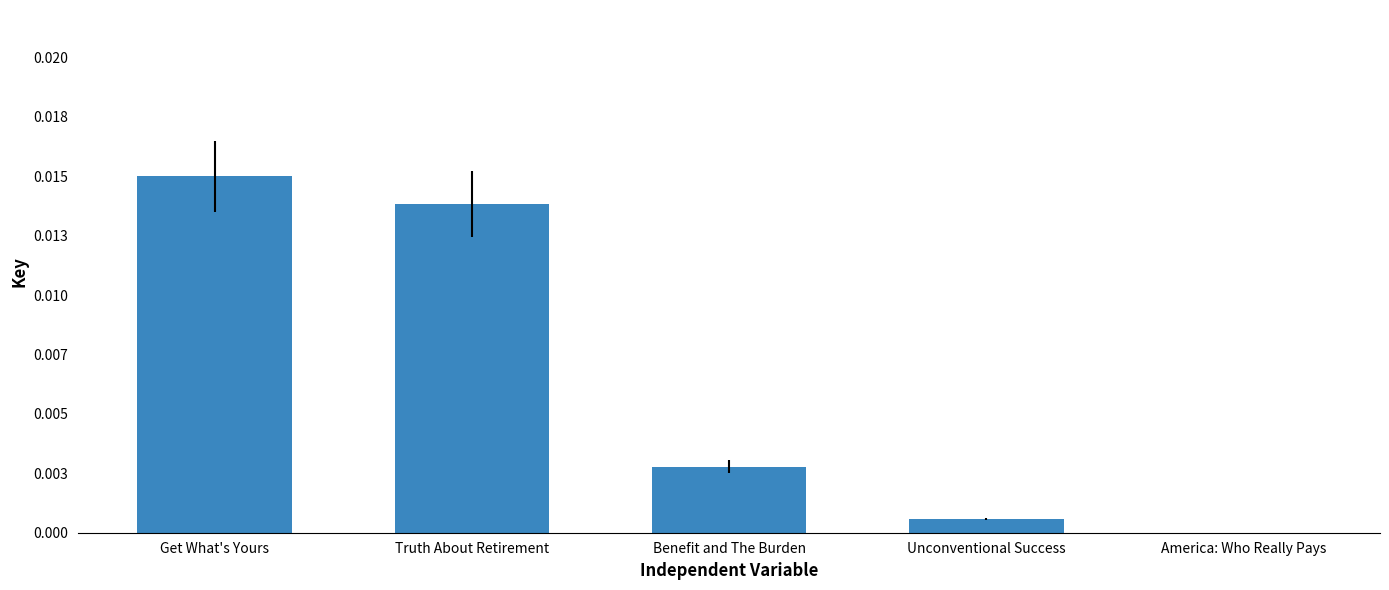

Which category has the highest value across all series?

Get What's Yours